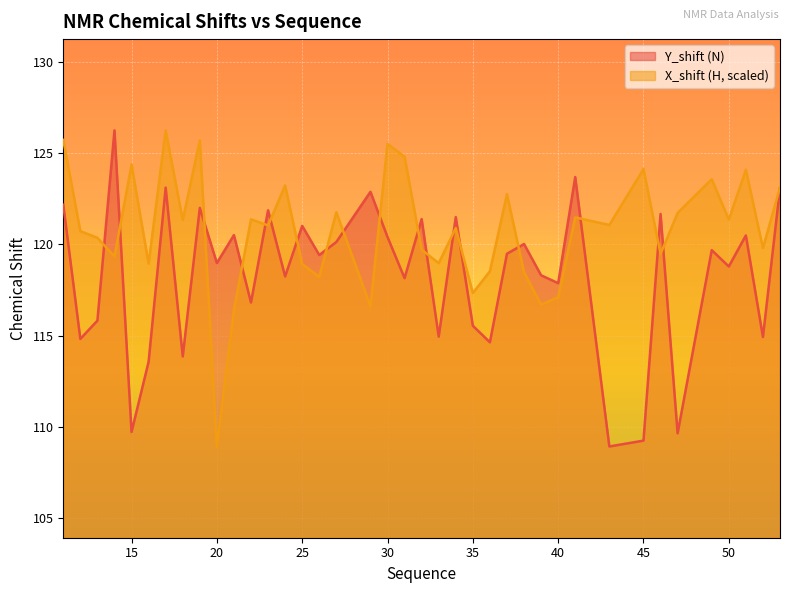

At 12, list the series in order from smallest to largest.

Y_shift, X_shift